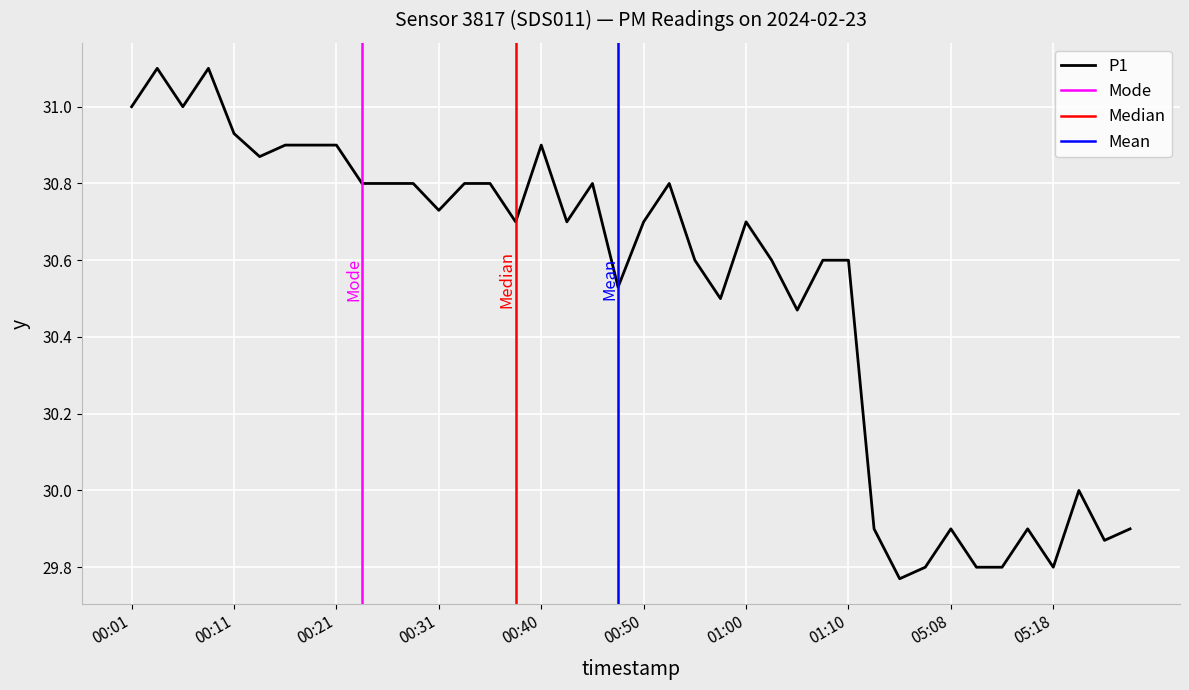

Is it true that the value at 00:28 is 9.0?

False